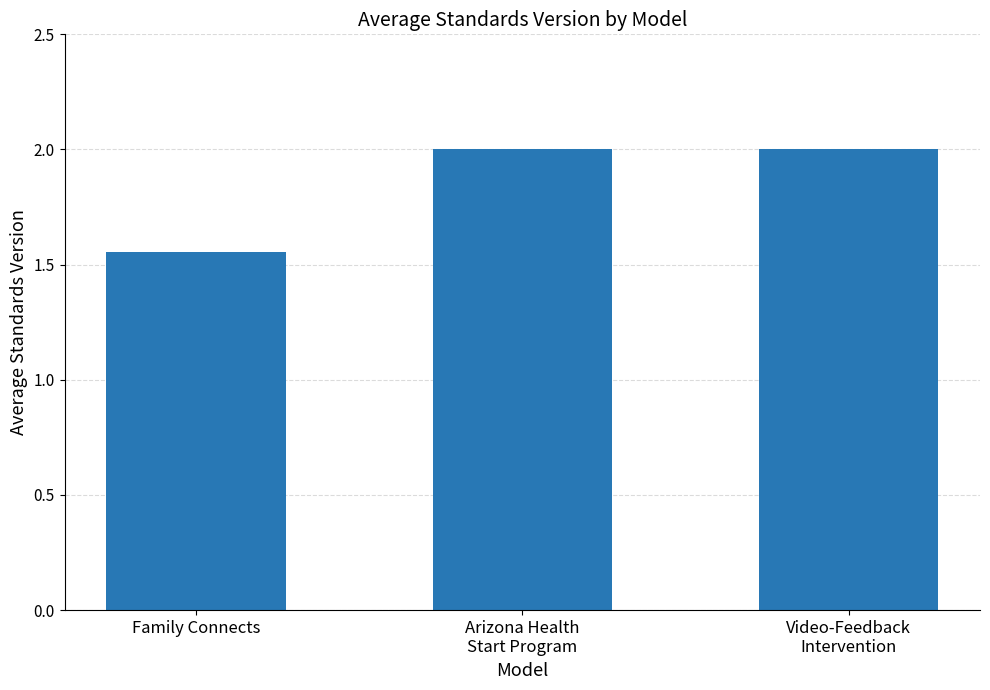

What is the label of the 1st bar from the left?

Family Connects